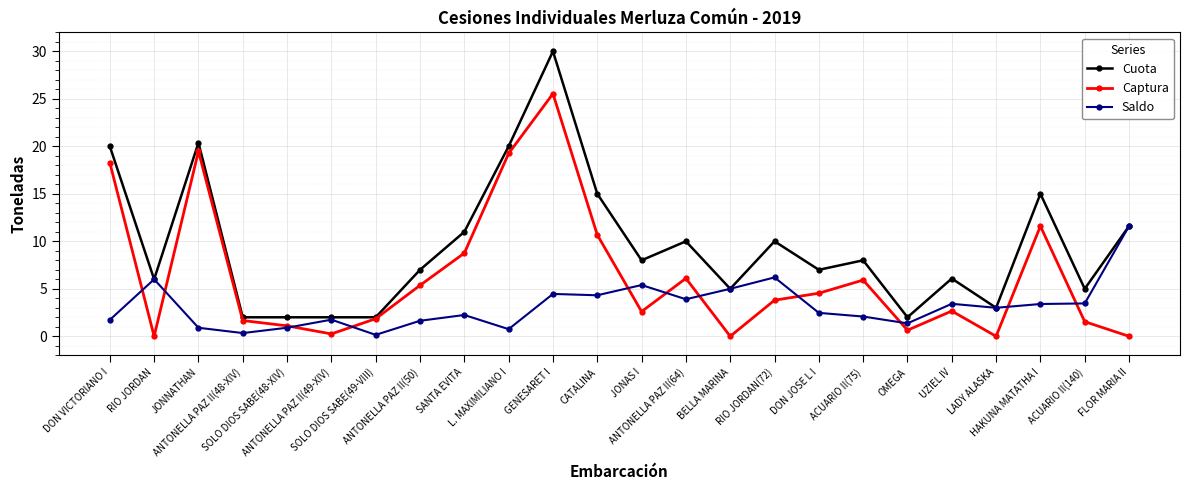

What is the highest value of the Cuota series?

30.0